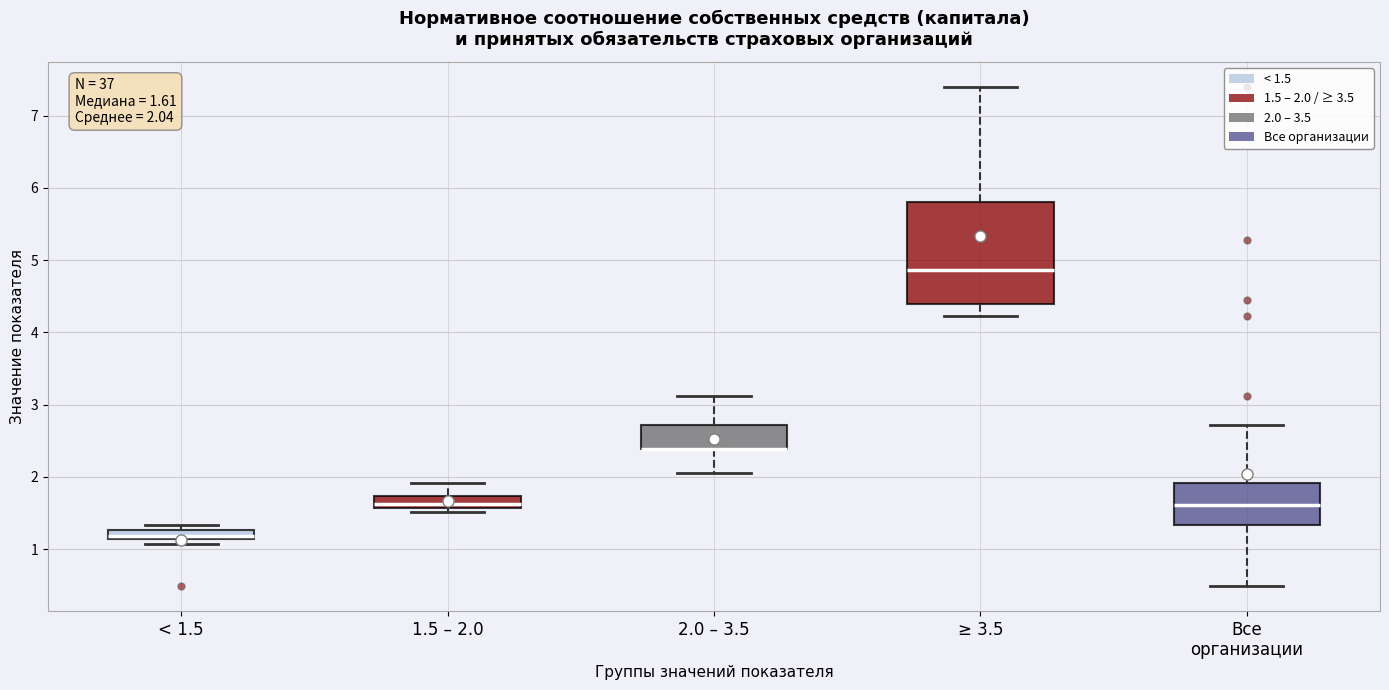

Comparing the boxes themselves (not the whiskers), which one is the tallest?

≥ 3.5